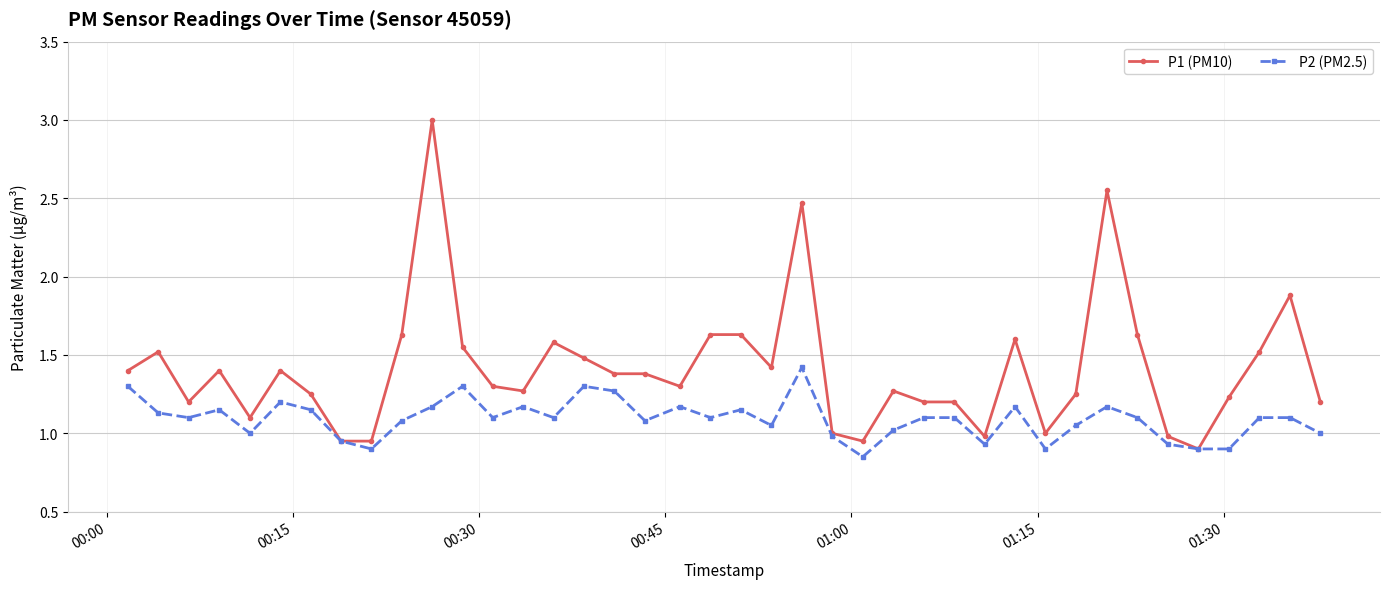

Which series has the largest range (max minus min)?

P1 (PM10)